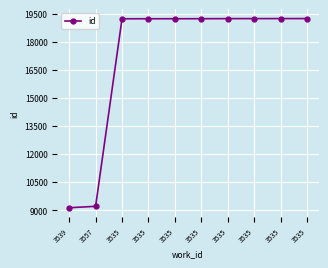

What is the label of the 9th point from the left?

3535